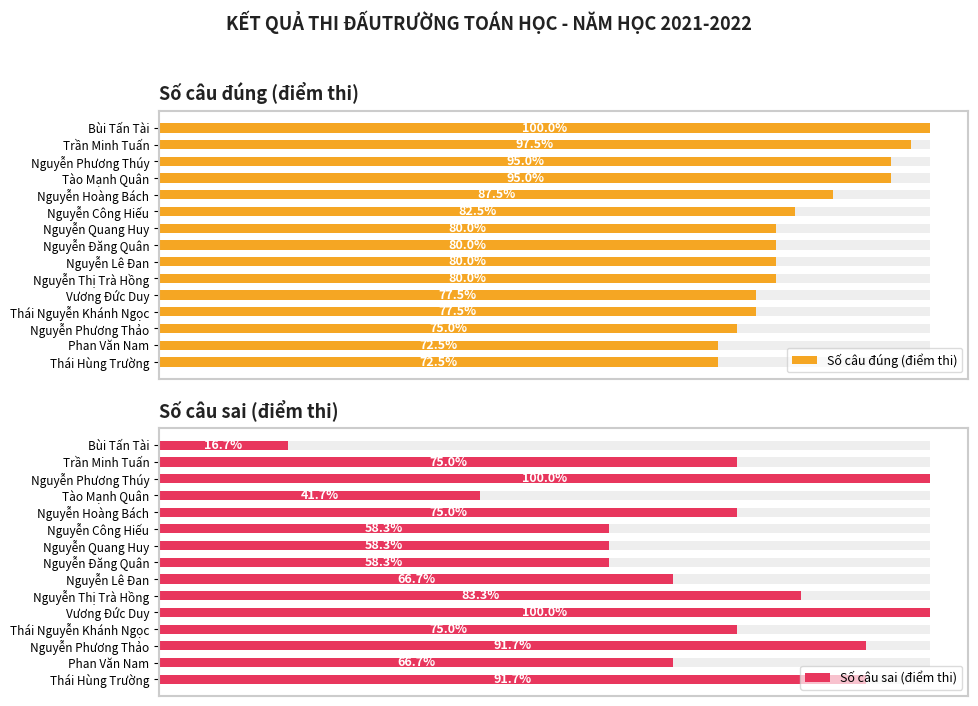

What is the sum of all Số câu sai (điểm thi) values?

127